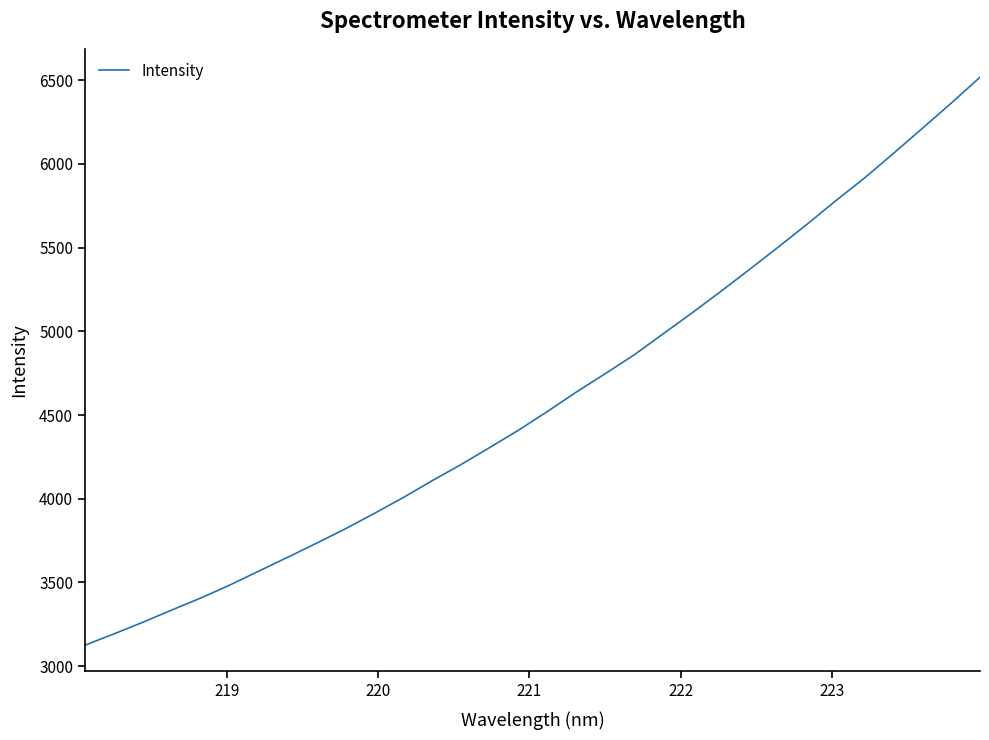

What is the greatest value displayed?

6518.3